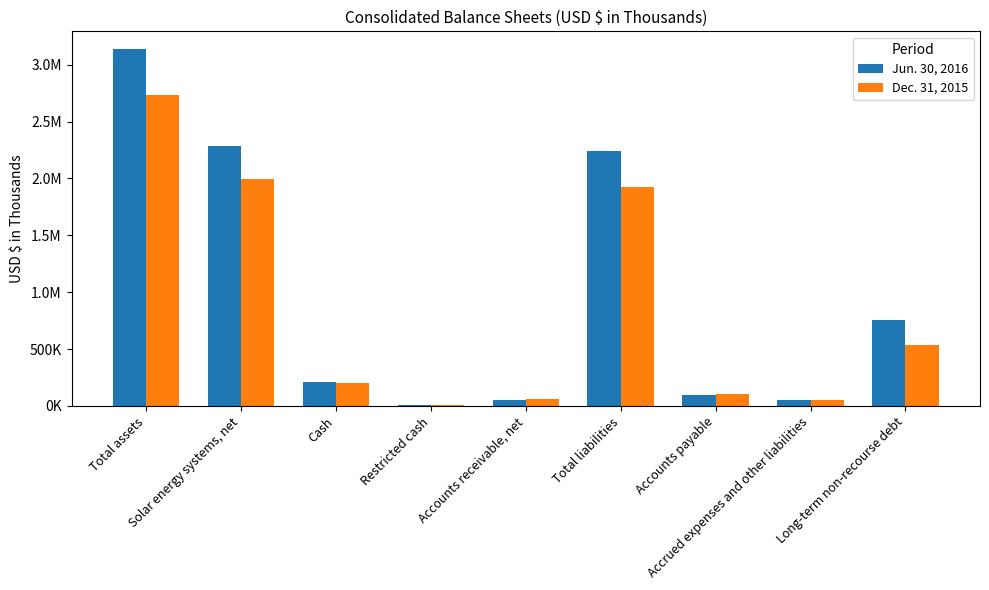

What are all the series names shown in the legend?

Jun. 30, 2016, Dec. 31, 2015